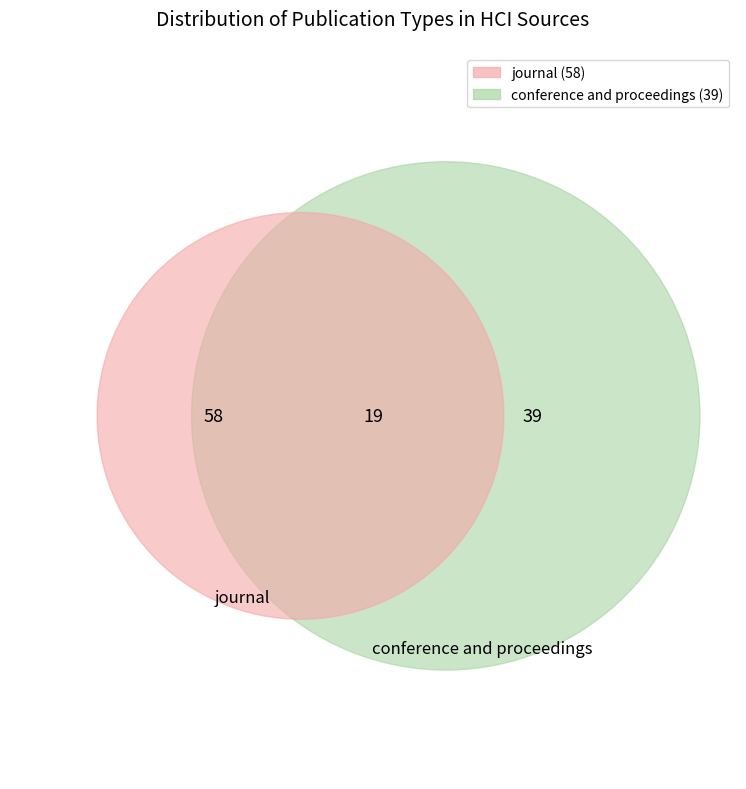

Combined, do conference and proceedings and journal account for over 50%?

Yes